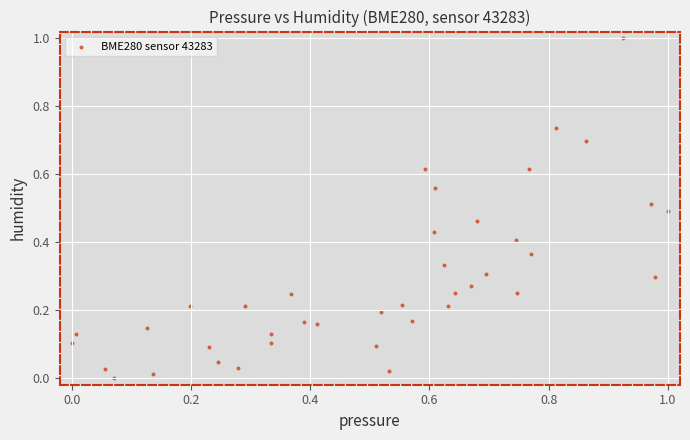

What is the range of Y values (max minus min)?

1.0